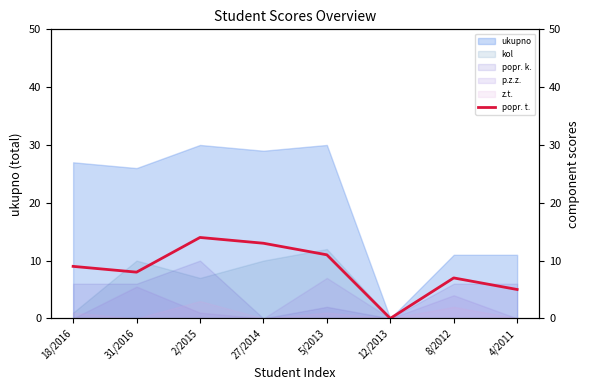

What is the highest value of the popr. k. series?

10.0